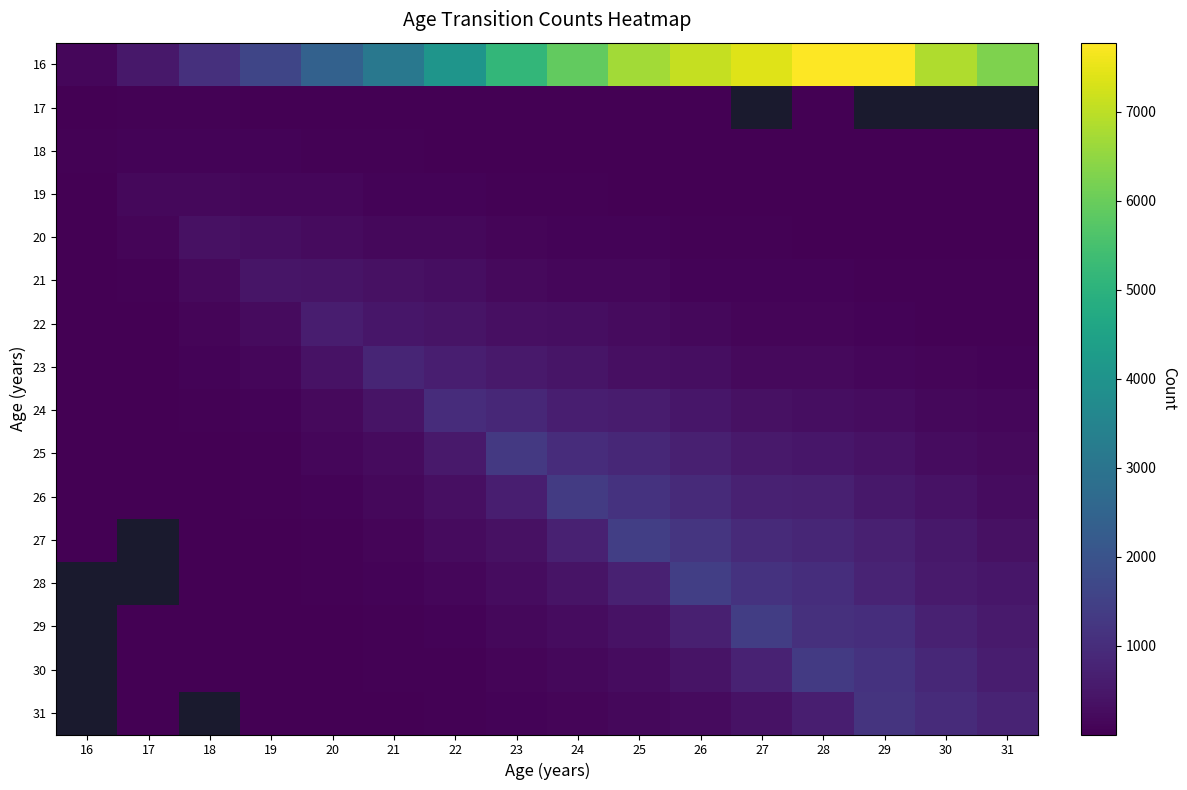

Which series has the largest total across all categories?

16